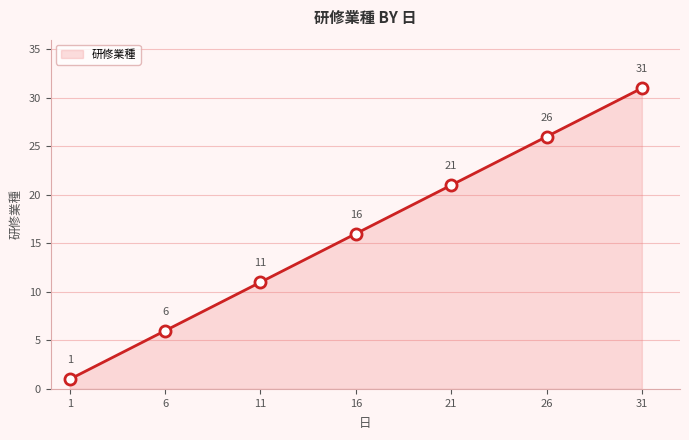

True or false: there are more than 2 points higher than both neighbors.

False